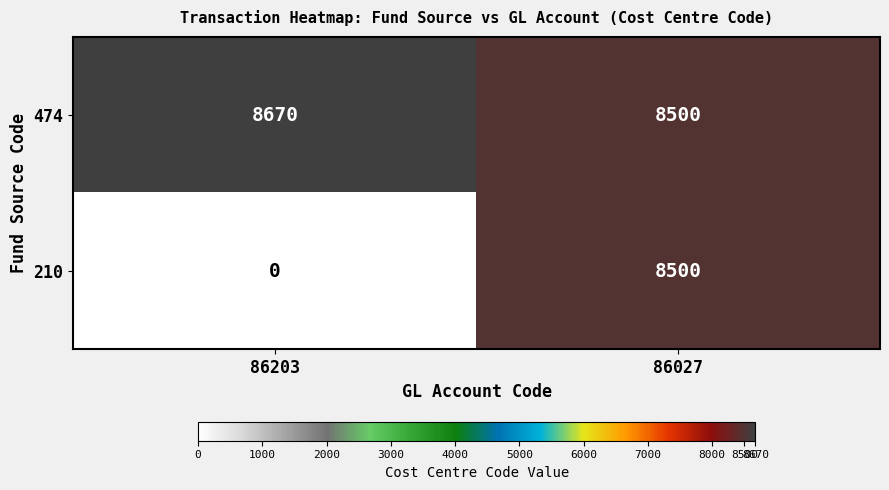

True or false: 474 has a value of 4163 at 86203.

False